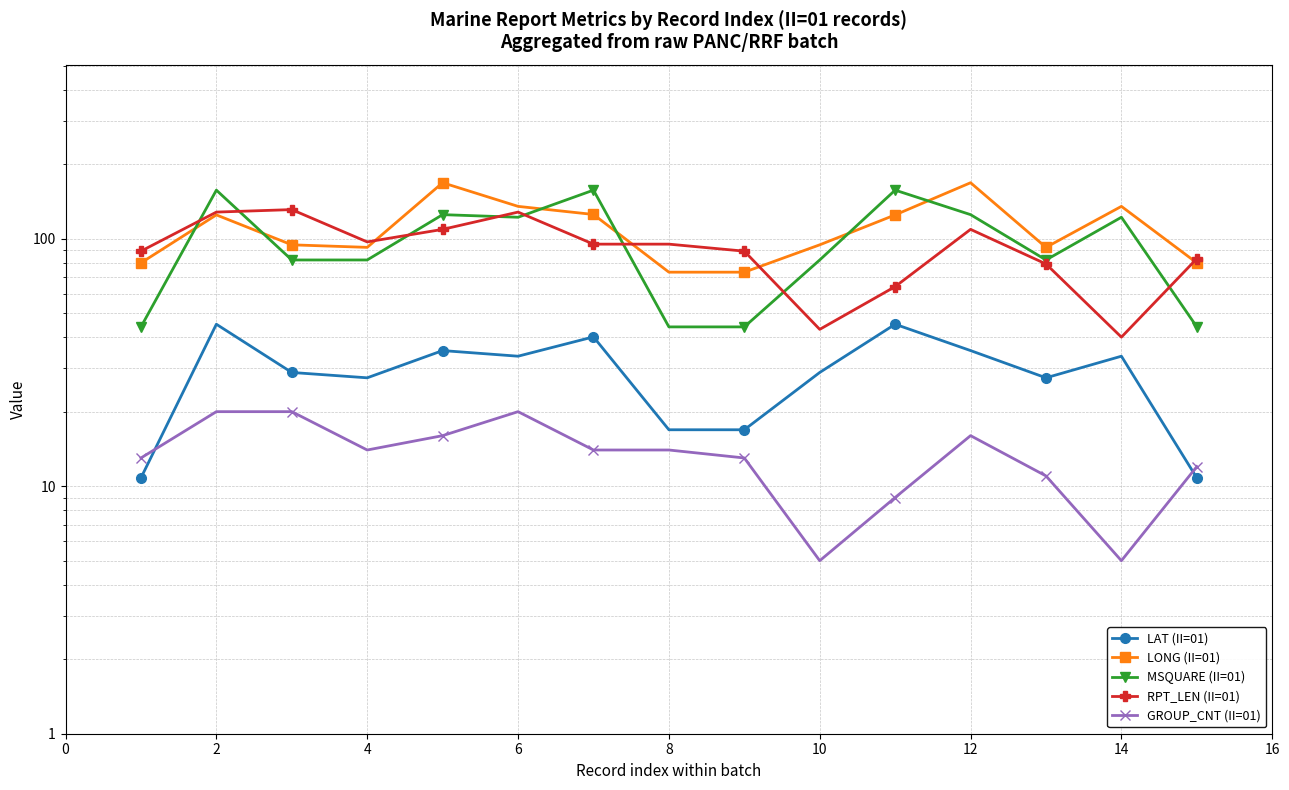

Which series ends up on top after the final intersection of LONG (II=01) and RPT_LEN (II=01)?

RPT_LEN (II=01)